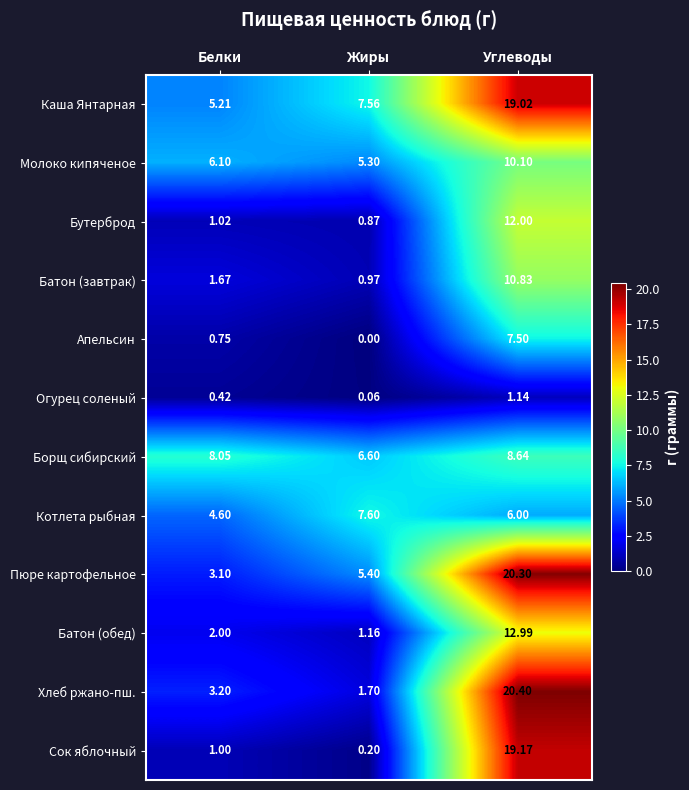

At which label is Молоко кипяченое closest to 7?

Белки